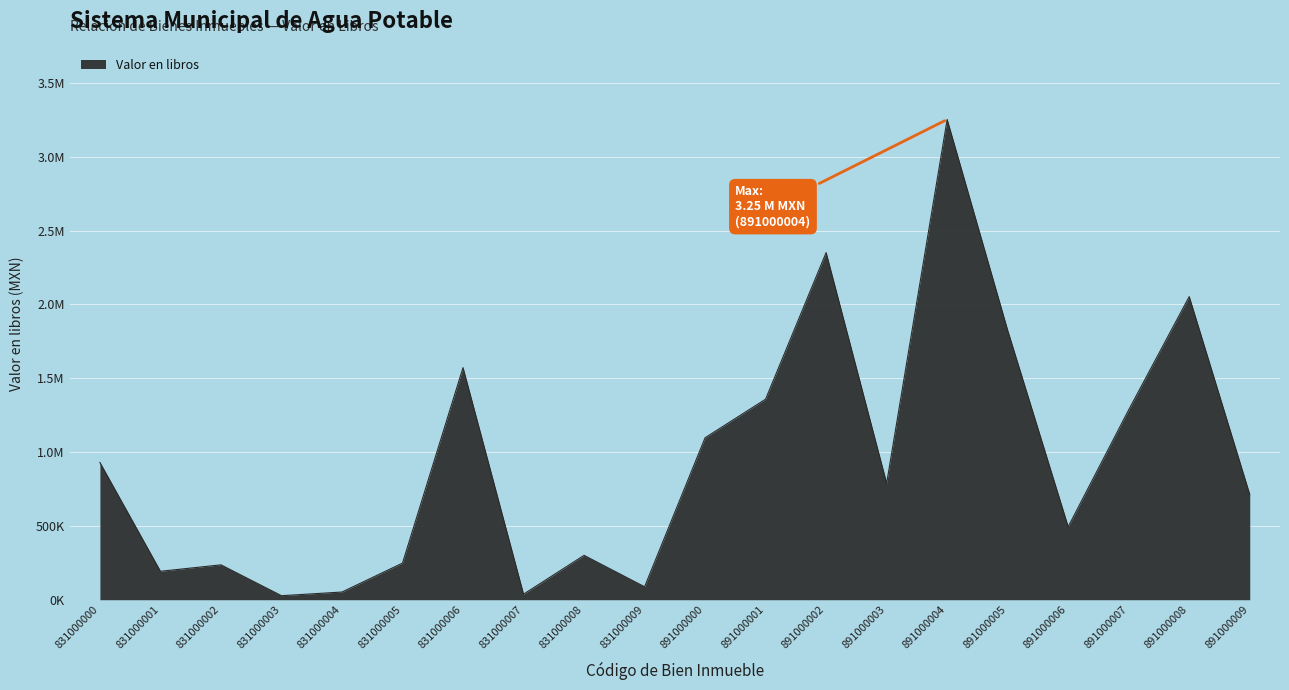

The value at 831000002 is 236250.0. True or false?

True